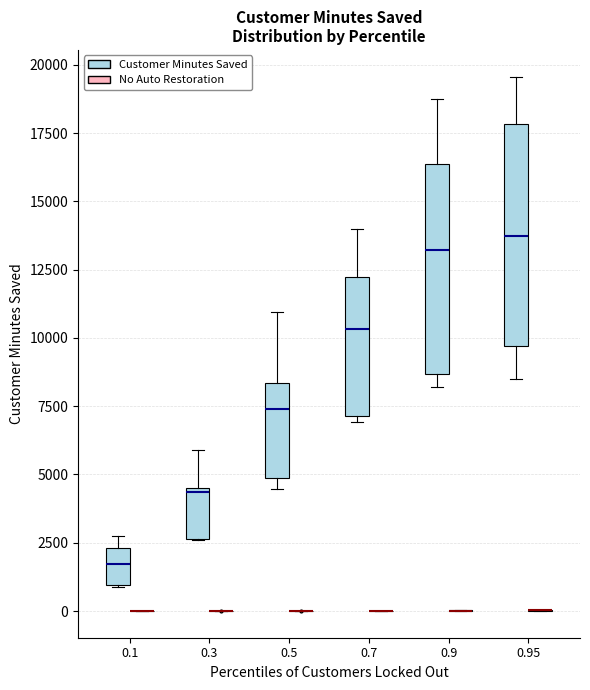

Reading left to right, read every box against the y-axis: the position of its median line, the range the box covers, and the ends of its whiskers. The values are not printed on the chart, so give them approximately, as read against the axis.

0.1 (Customer Minutes Saved): median 1500, box 1000 to 2500, whiskers 1000 to 3000
0.1 (No Auto Restoration): box collapsed to a line at 0, whiskers 0 to 0
0.3 (Customer Minutes Saved): median 4500 (just below the box's upper edge), box 2500 to 4500, whiskers 2500 to 6000
0.3 (No Auto Restoration): box collapsed to a line at 0, whiskers 0 to 0
0.5 (Customer Minutes Saved): median 7500, box 5000 to 8500, whiskers 4500 to 11000
0.5 (No Auto Restoration): box collapsed to a line at 0, whiskers 0 to 0
0.7 (Customer Minutes Saved): median 10500, box 7000 to 12000, whiskers 7000 (just below the box's lower edge) to 14000
0.7 (No Auto Restoration): box collapsed to a line at 0, whiskers 0 to 0
0.9 (Customer Minutes Saved): median 13000, box 8500 to 16500, whiskers 8000 to 19000
0.9 (No Auto Restoration): box collapsed to a line at 0, whiskers 0 to 0
0.95 (Customer Minutes Saved): median 13500, box 9500 to 18000, whiskers 8500 to 19500
0.95 (No Auto Restoration): box collapsed to a line at 0, whiskers 0 to 0